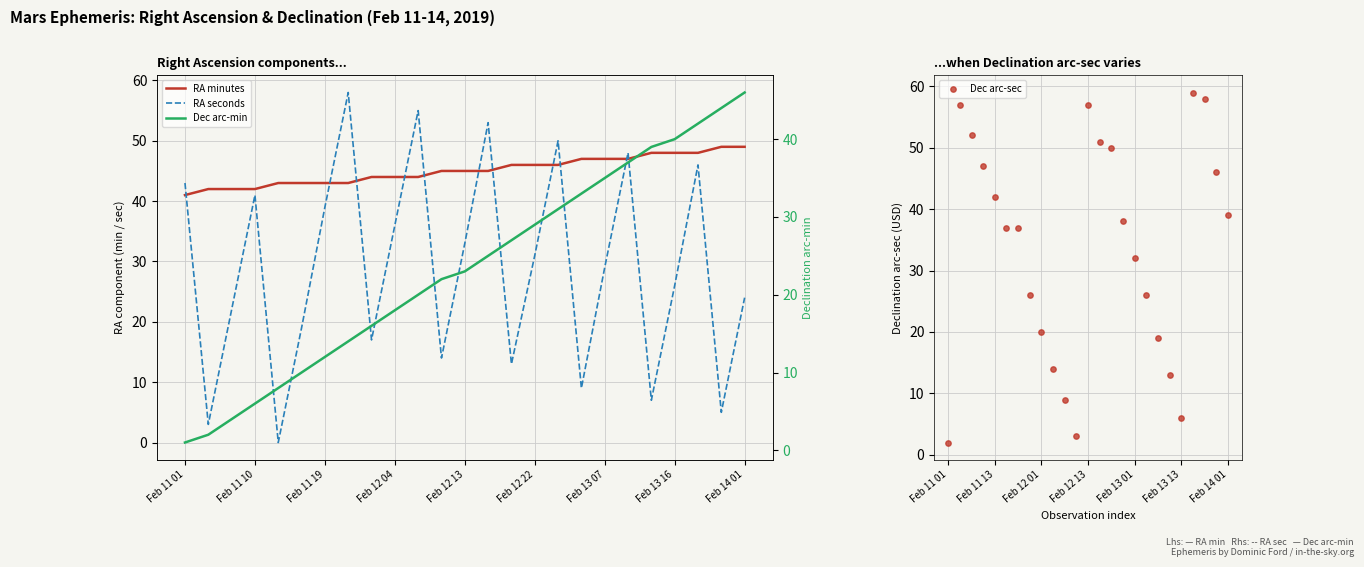

Which series contains the highest Y value?

Dec arc-sec